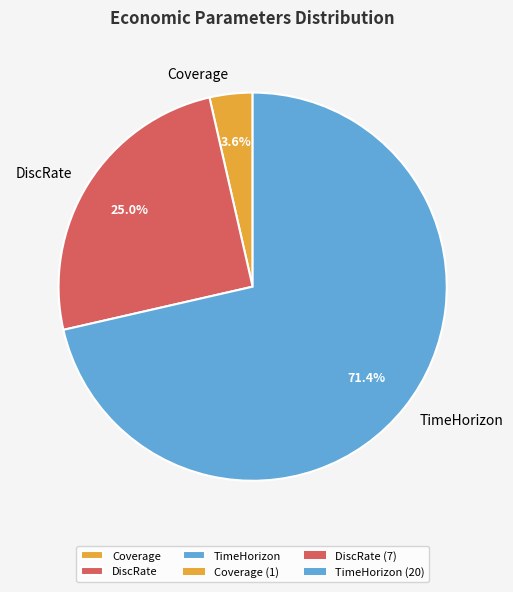

To the nearest percent, what is the difference between the largest and smallest slice percentages?

68%